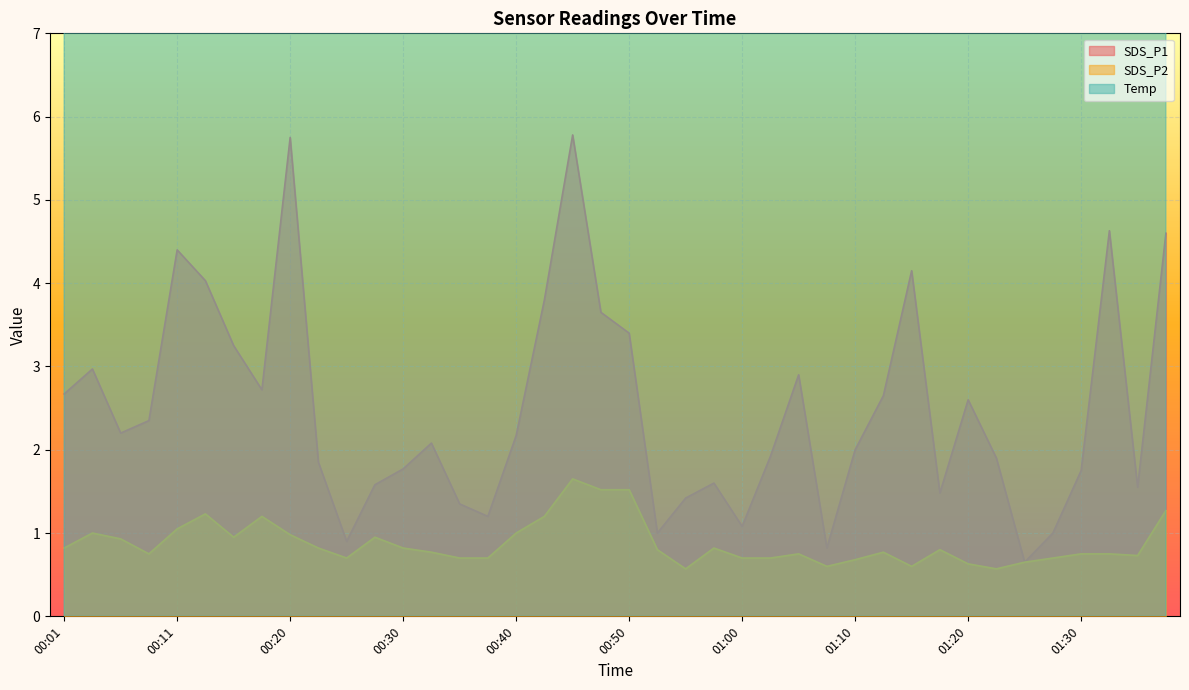

Does the chart display data point markers on the line(s)?

No